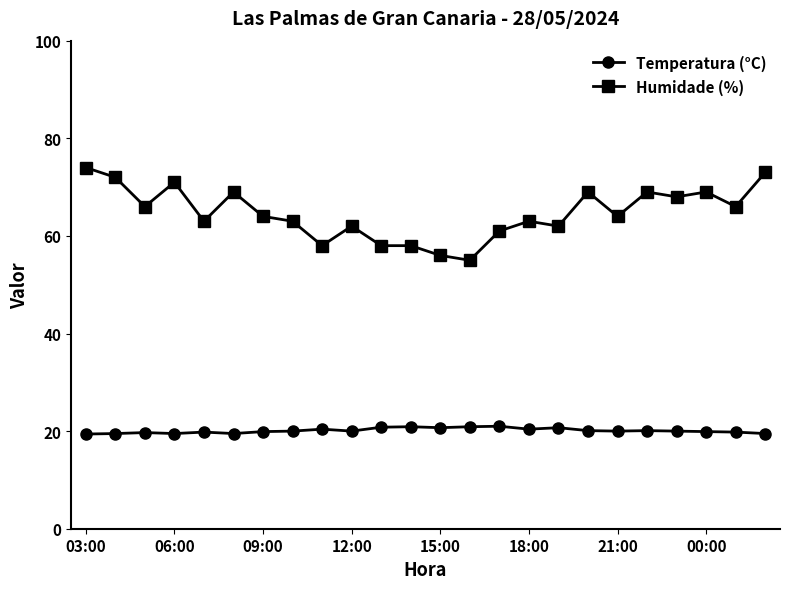

What is the maximum value shown in the chart?

74.0